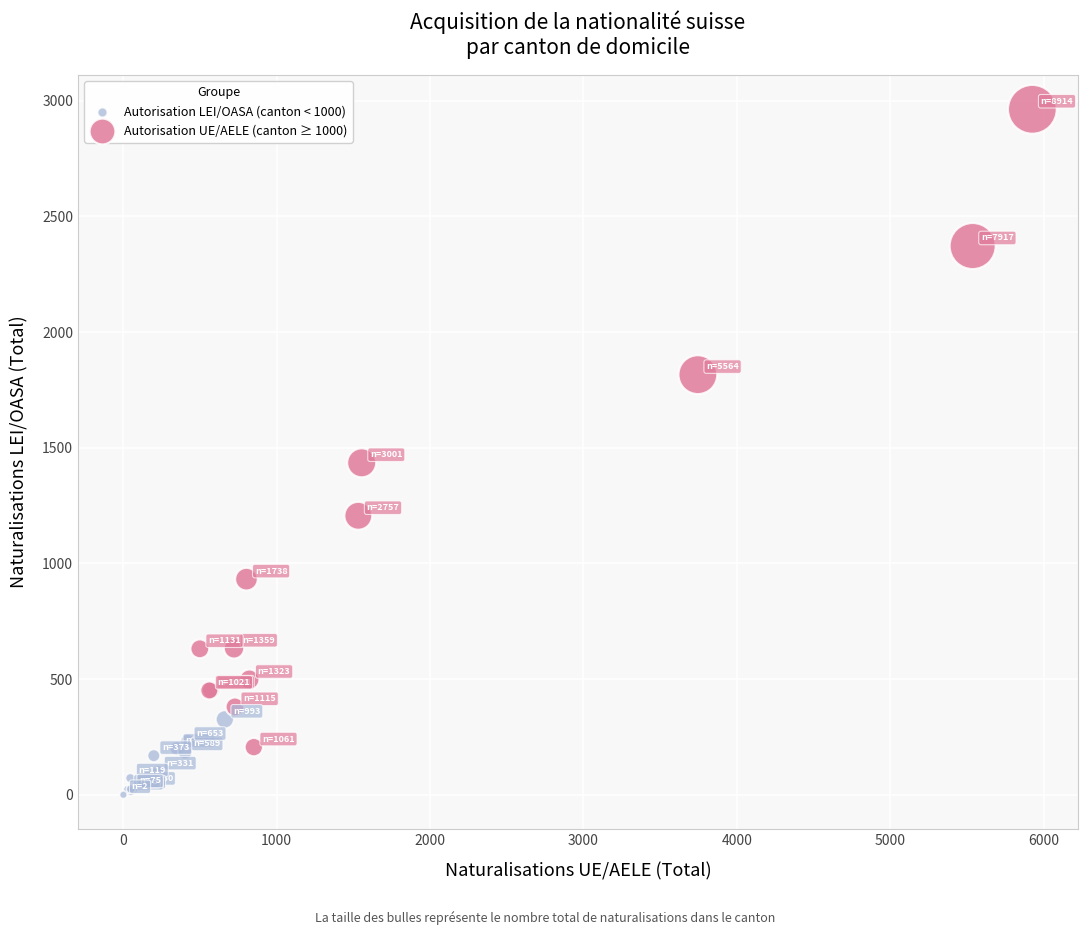

Which series reaches the maximum Y coordinate?

Autorisation UE/AELE (canton ≥ 1000)